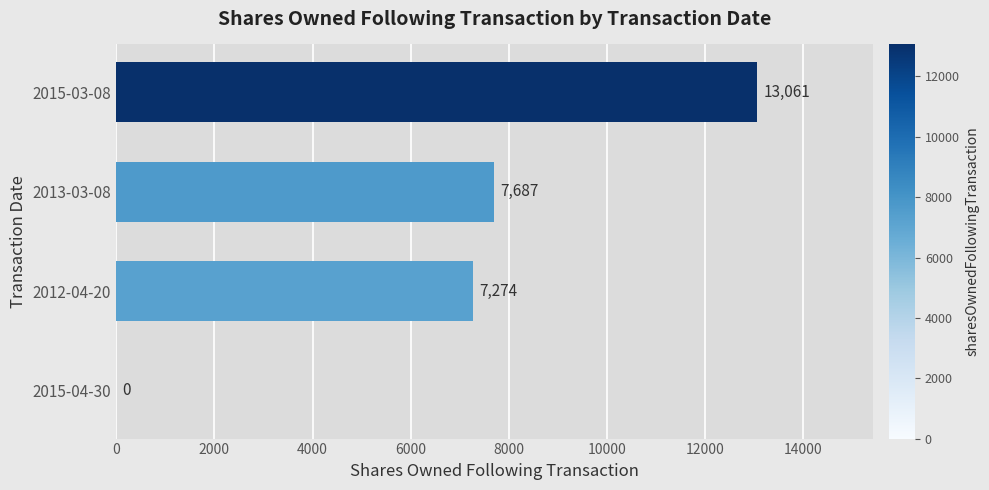

How many distinct data groups are displayed?

1